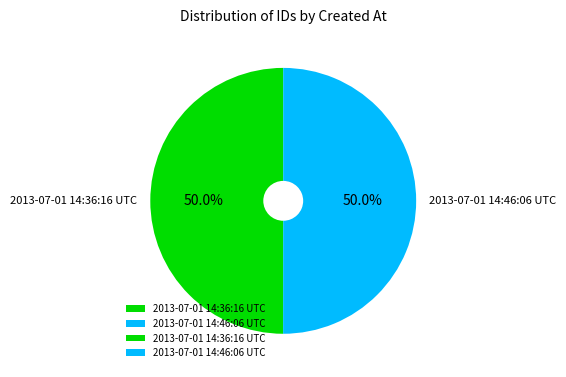

What percentage is NOT represented by 2013-07-01 14:46:06 UTC?

50.0%